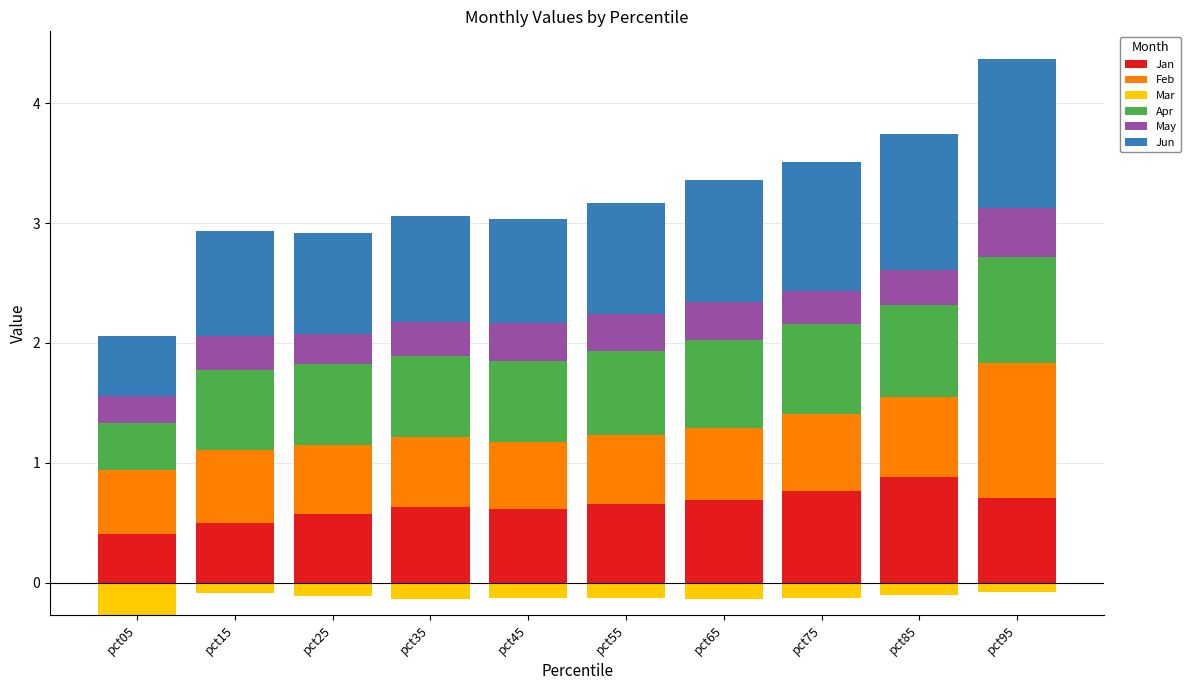

Read the Jun value at pct35.

0.9